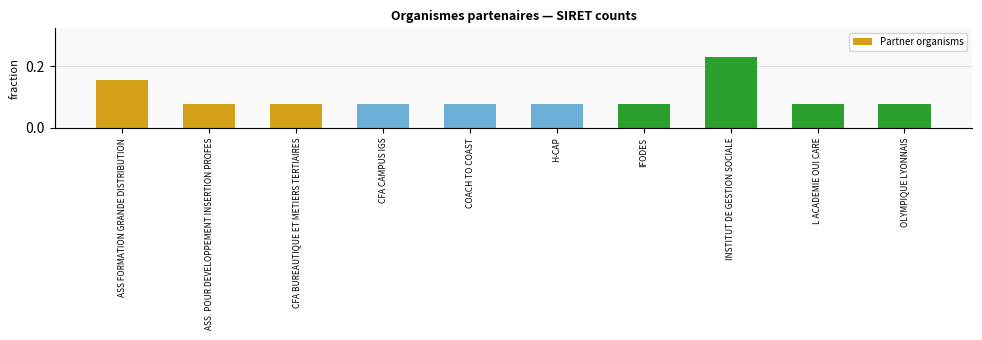

What is the sum of all values?

1.0